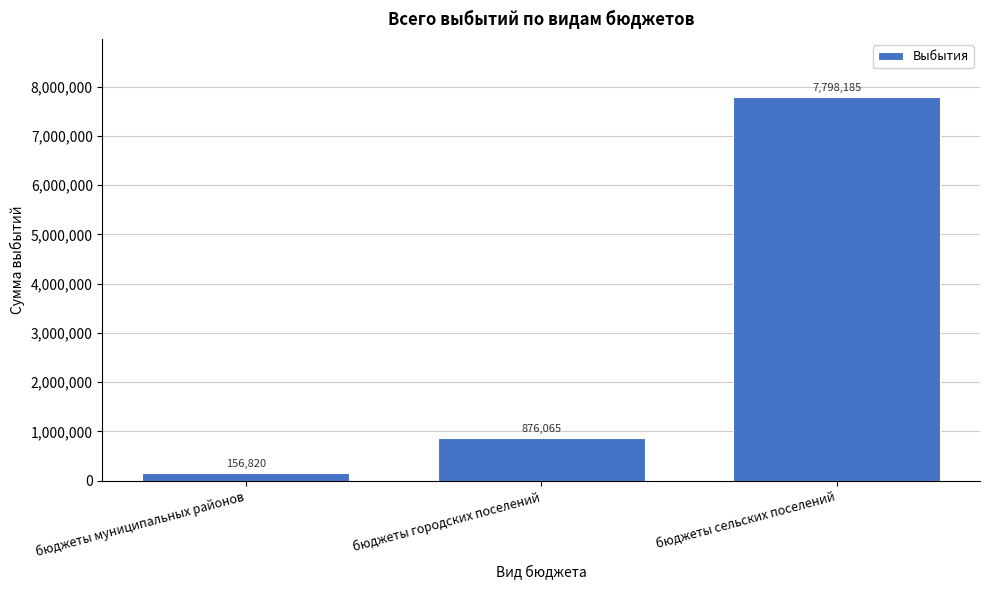

Reading left to right, extract all data points from this chart.

бюджеты муниципальных районов=156820	бюджеты городских поселений=876065	бюджеты сельских поселений=7798185